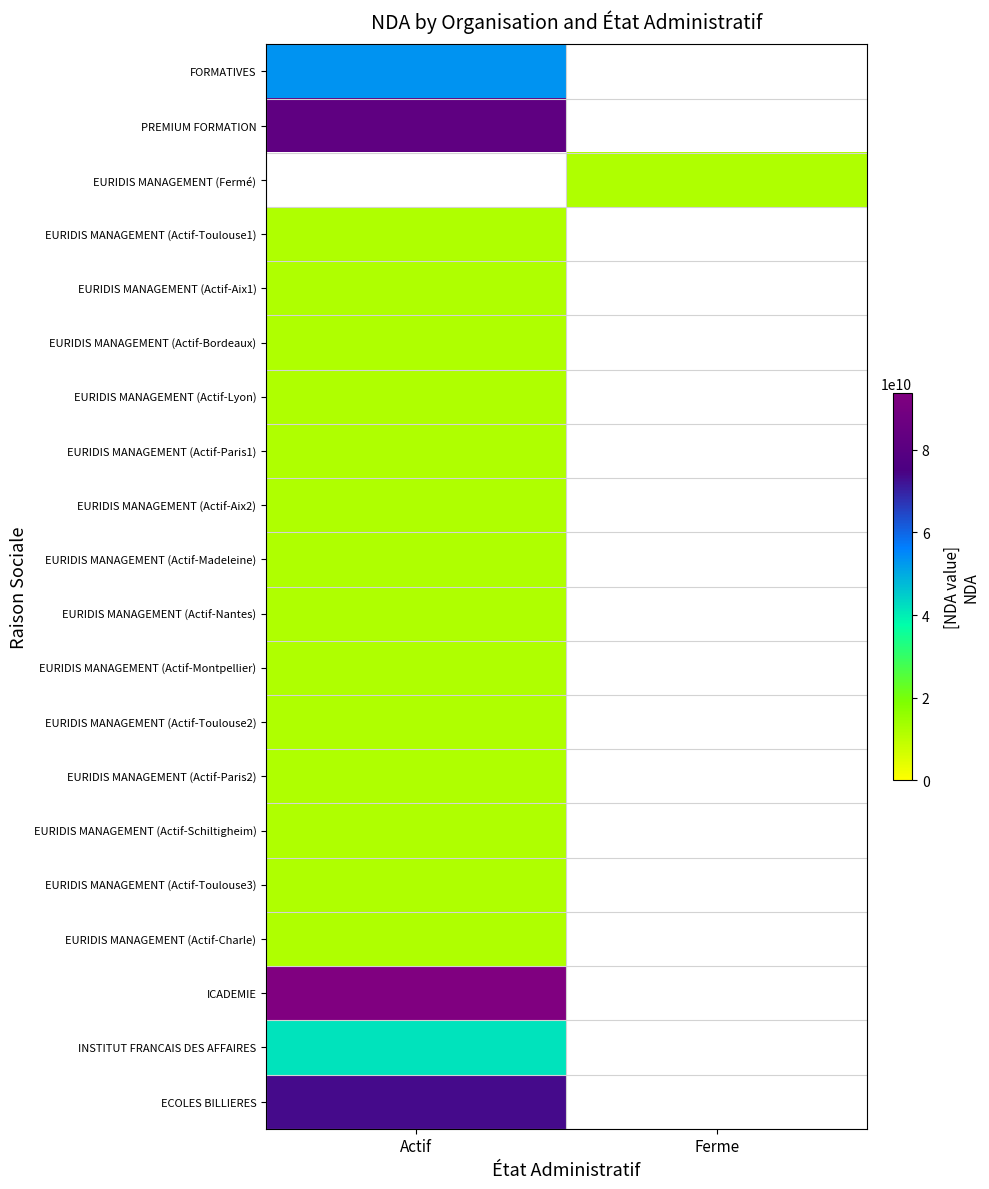

At which label is EURIDIS MANAGEMENT (Actif-Aix1) closest to 11930700393?

Actif